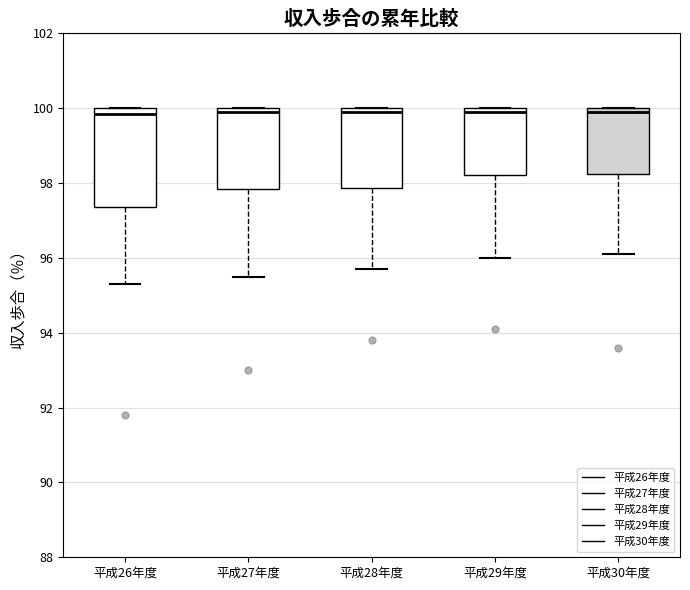

Comparing the boxes themselves (not the whiskers), which one is the tallest?

平成26年度